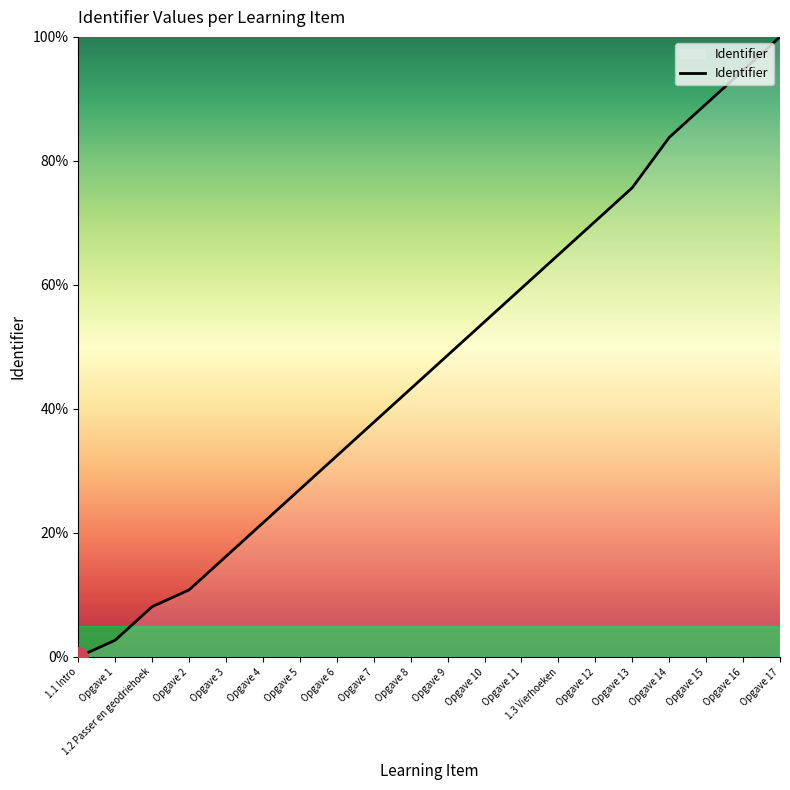

What is the sum of the values at Opgave 12 and 1.1 Intro?

70.3